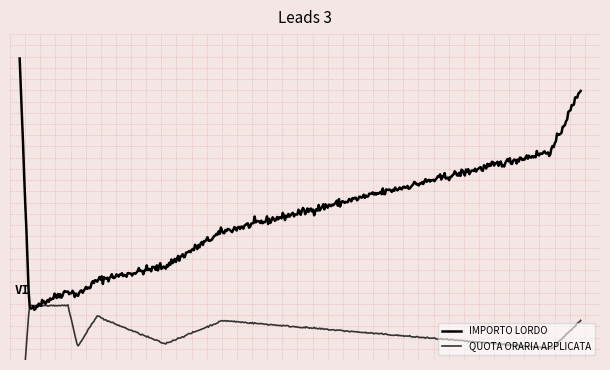

At 7, list the series in order from smallest to largest.

IMPORTO LORDO, QUOTA ORARIA APPLICATA